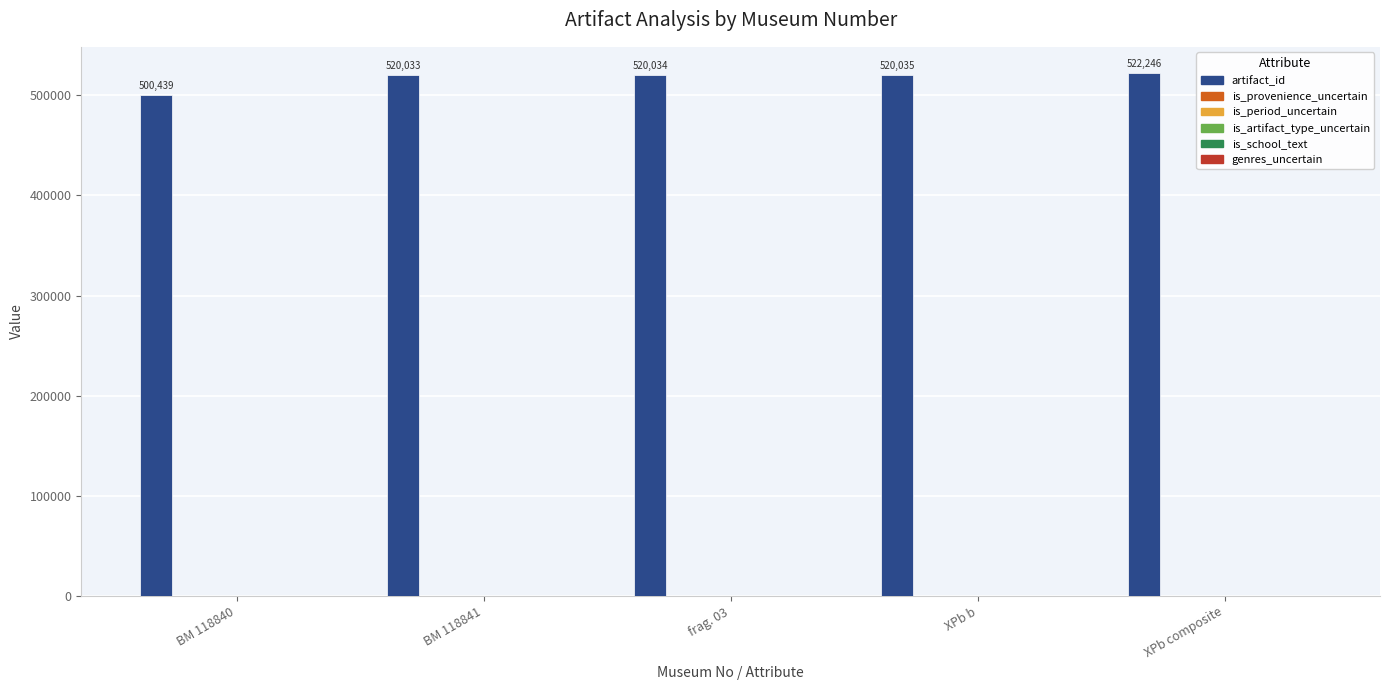

What is the value of the 4th bar from the left?

520035